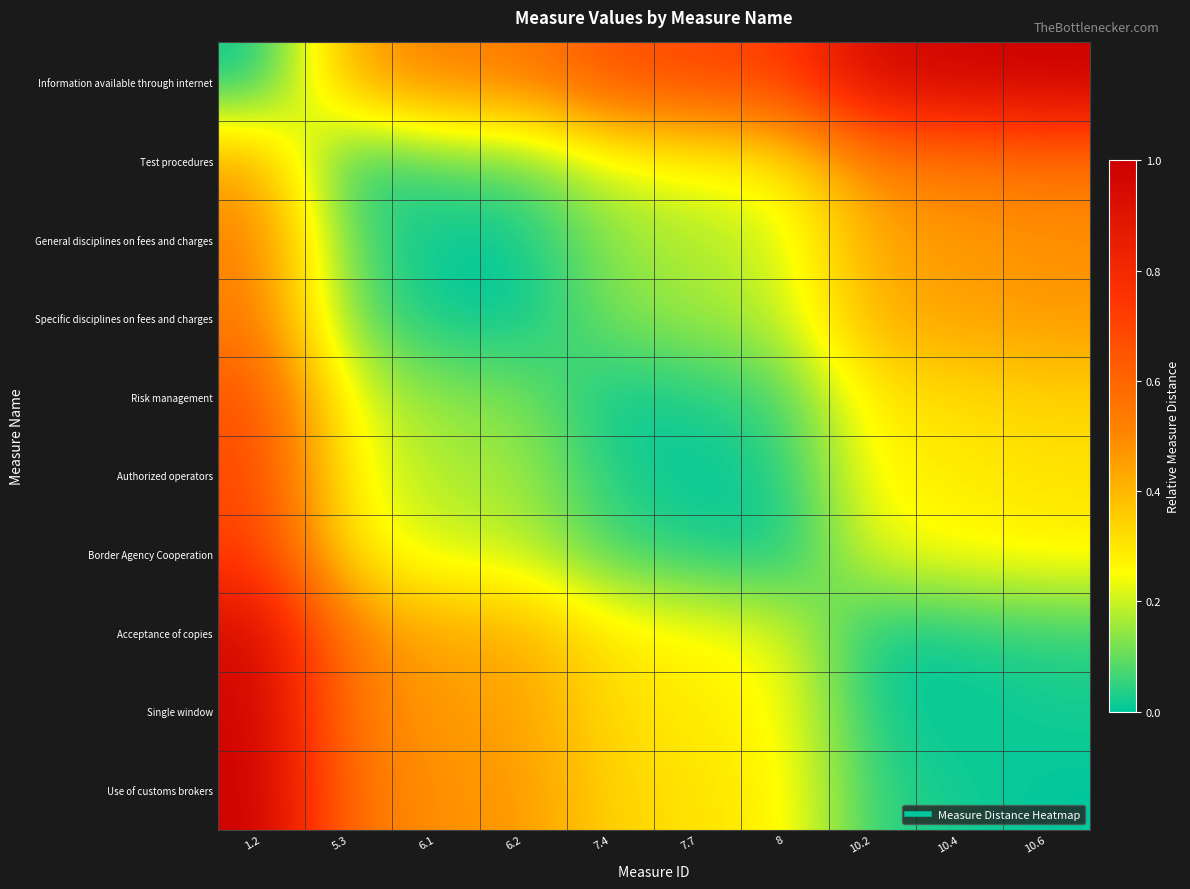

Which has a higher value, 6.2 or 10.6?

10.6